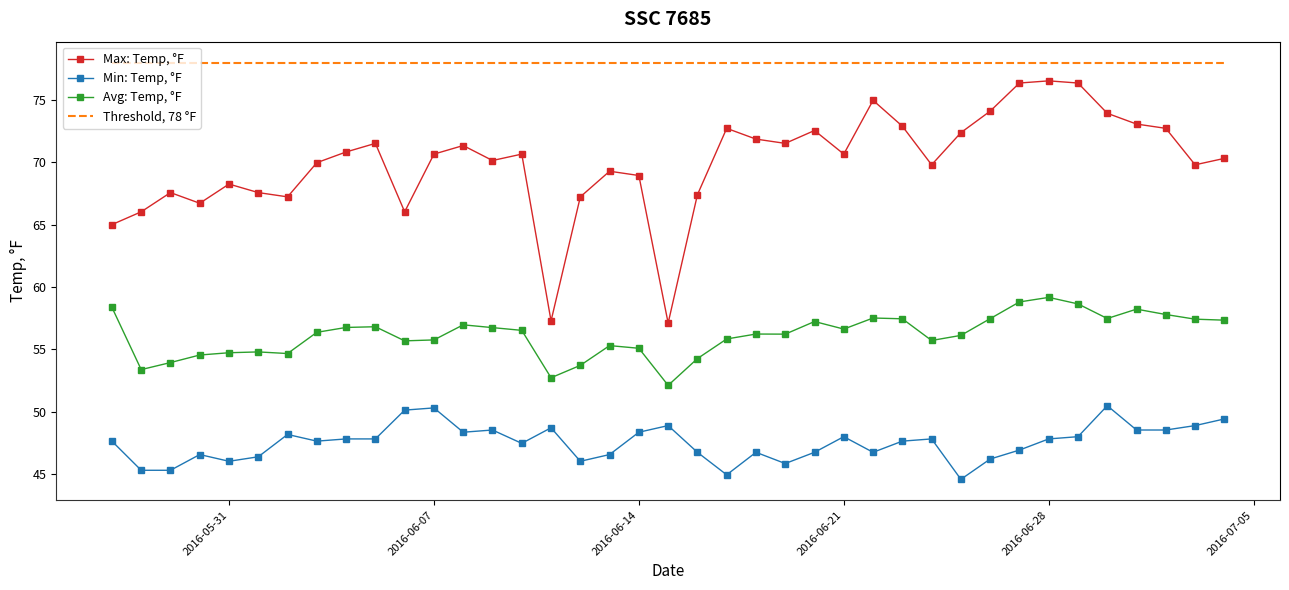

List the series in order of their overall mean, highest first.

Threshold, 78 °F, Max: Temp, °F, Avg: Temp, °F, Min: Temp, °F